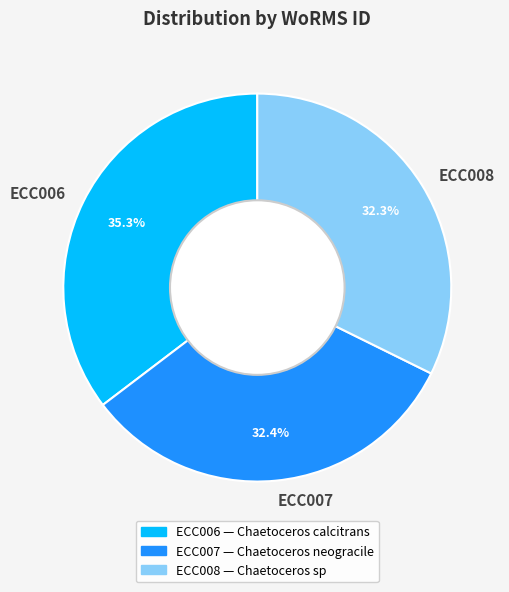

What is the ratio of the value at ECC008 to the value at ECC007?

1.0